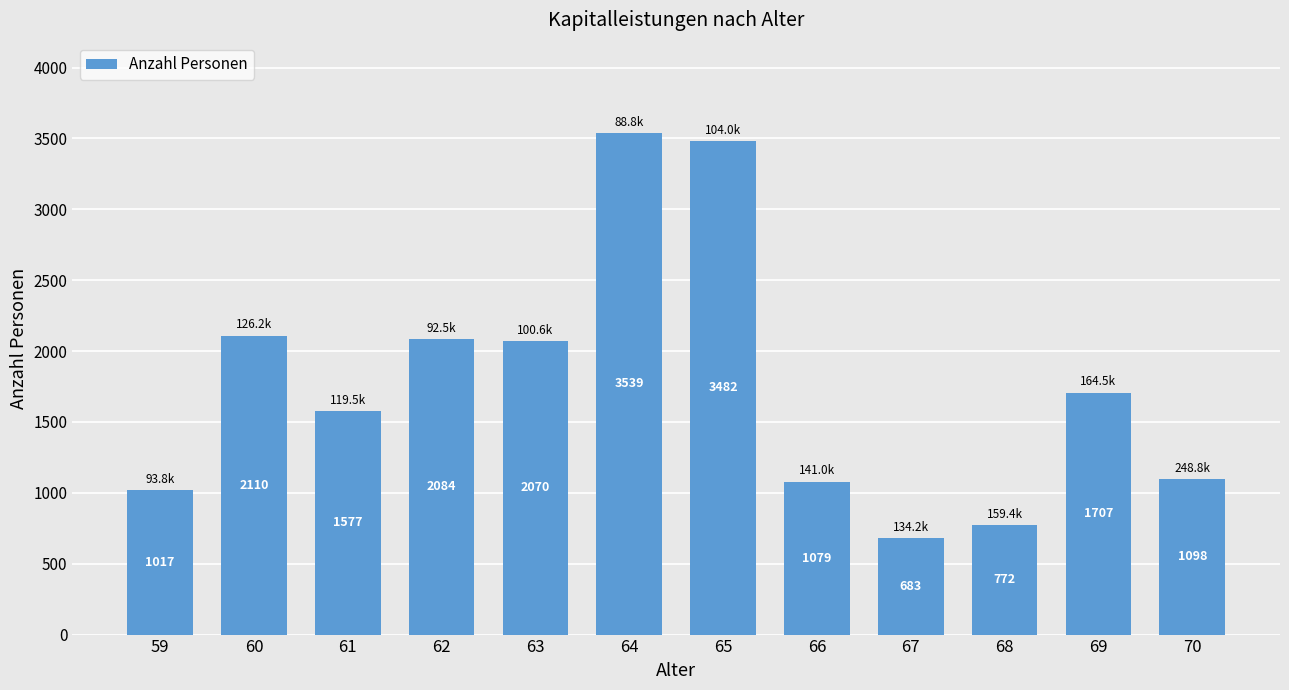

What is the difference between the second highest and minimum values?

2799